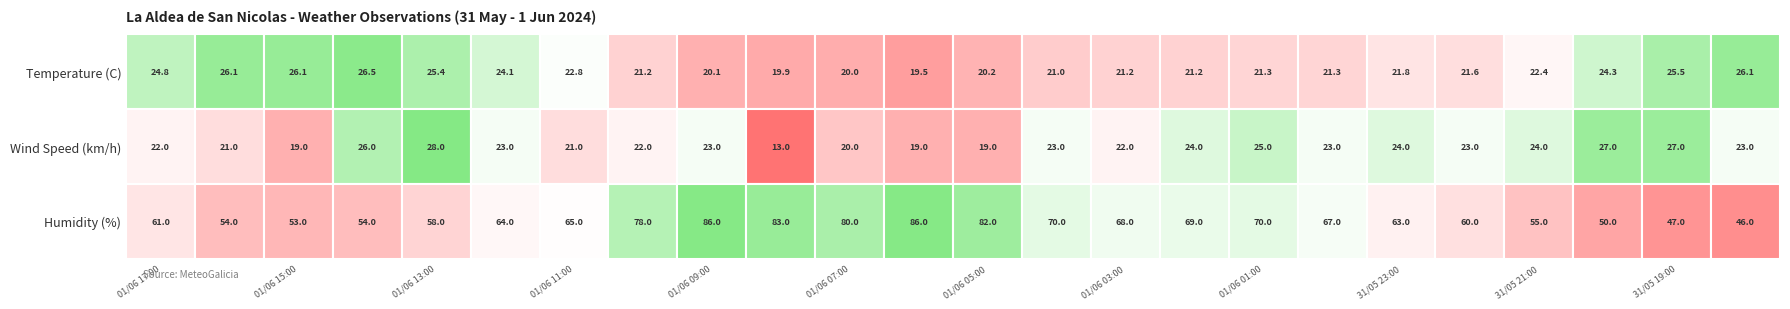

At which label does Wind Speed (km/h) first exceed 23?

01/06 14:00